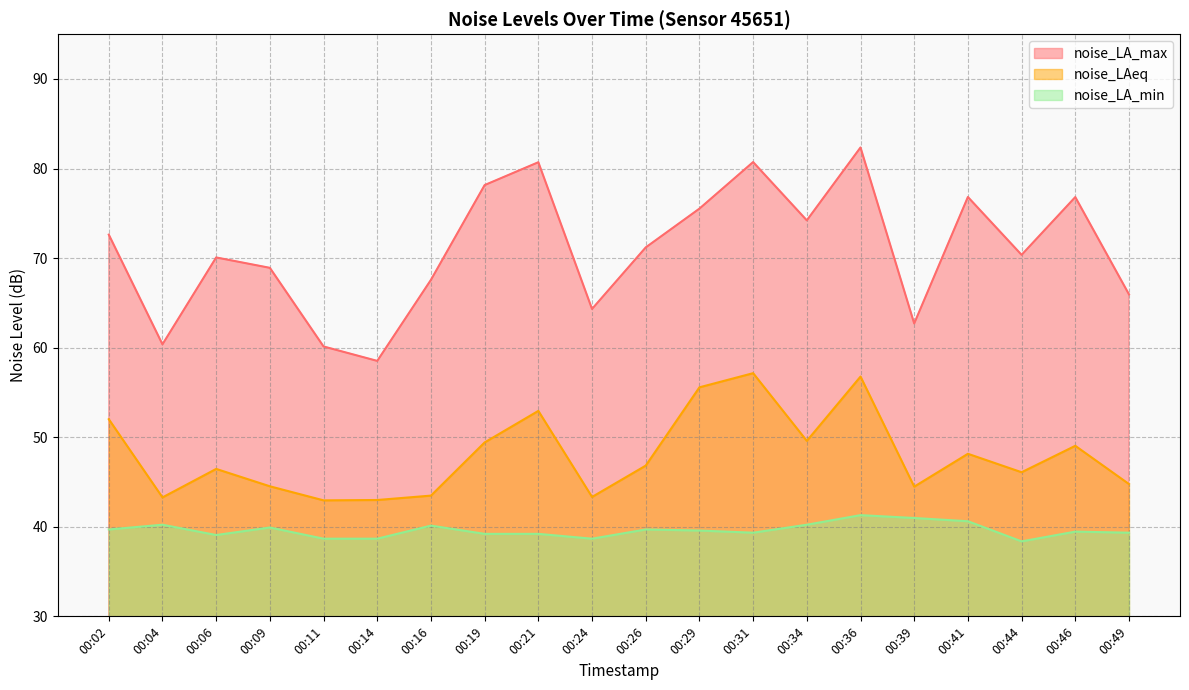

What is the difference between the noise_LA_min values at 00:19 and 00:46?

0.2